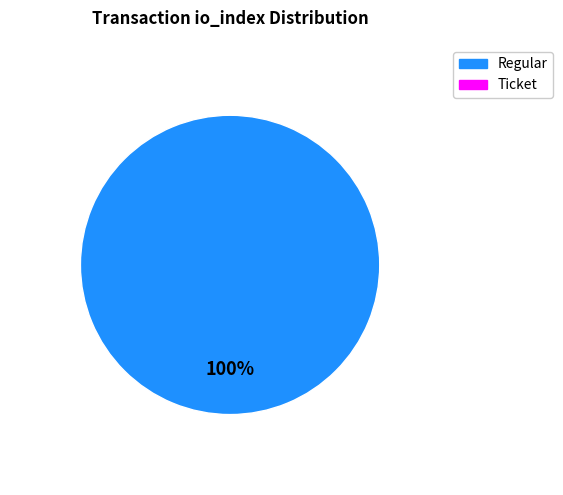

Does any single category account for the majority?

Yes